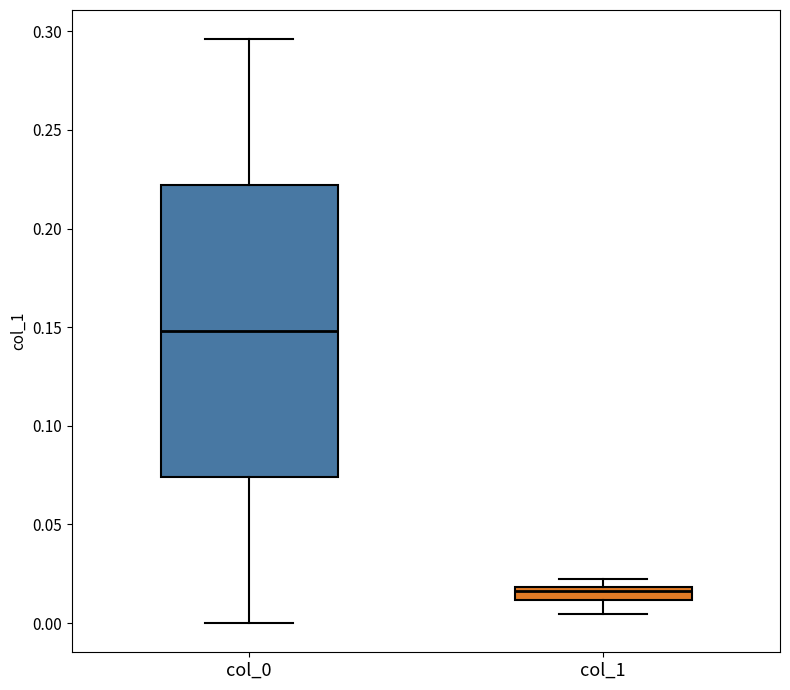

Where does the median line of the box for col_1 sit on the y-axis? The values are not printed on the chart, so give them approximately, as read against the axis.

0.015